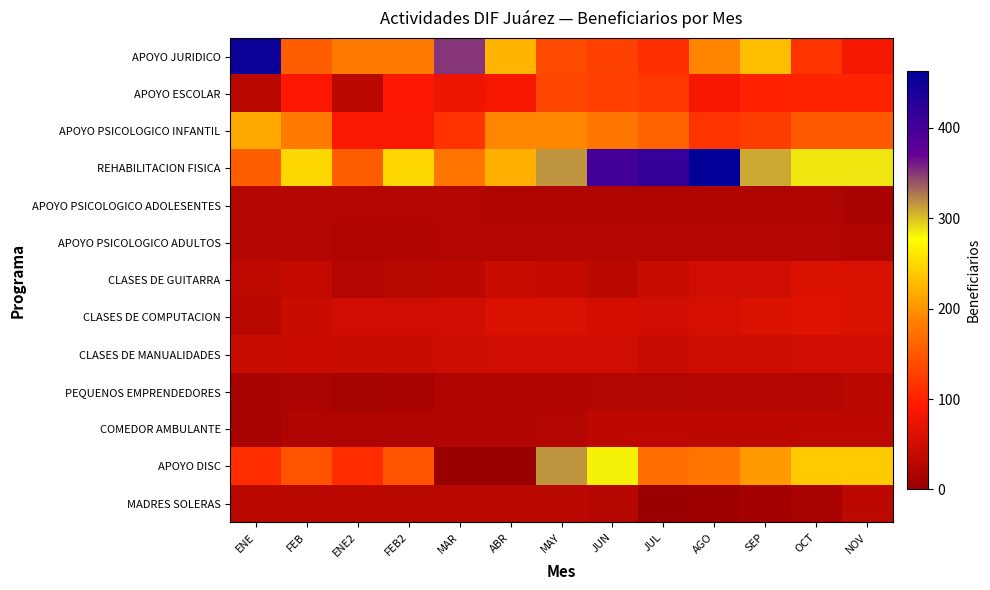

What is the total value across all series at FEB2?

988